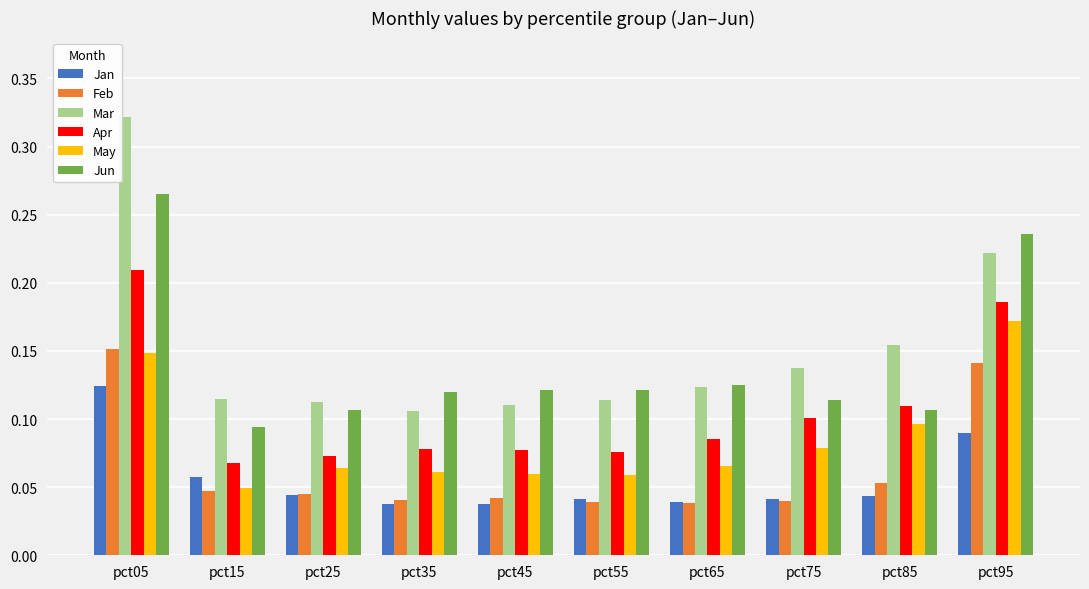

Which series has the largest total across all categories?

Mar